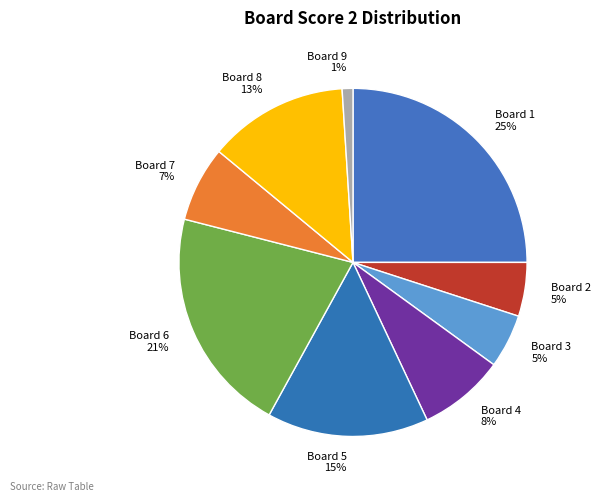

Which slice is the largest?

Board 1 25%